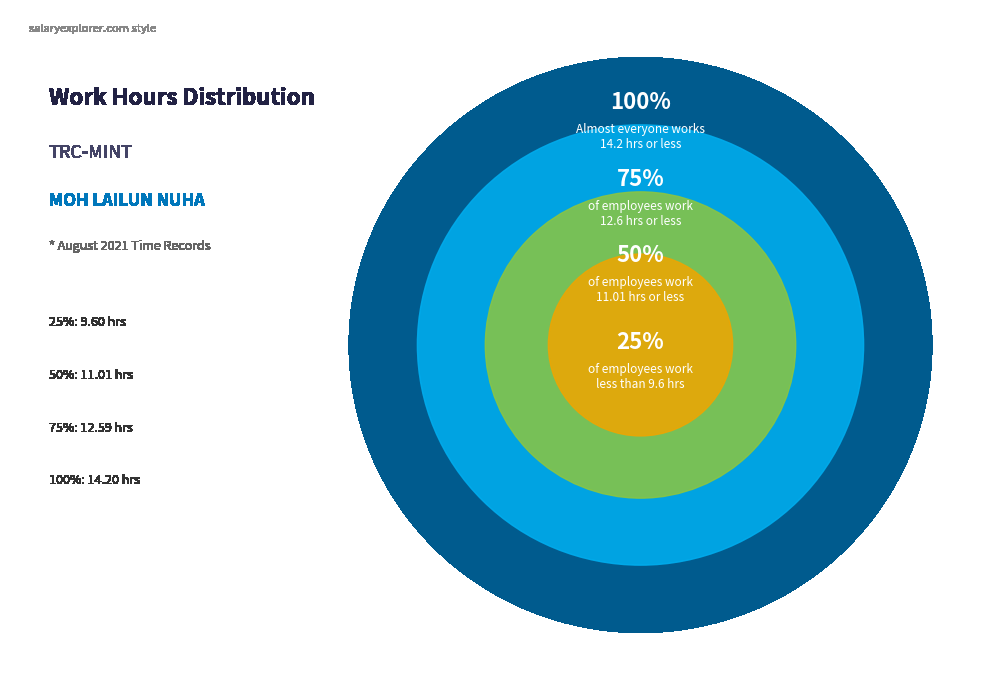

Is Day 7 the majority of the pie?

No